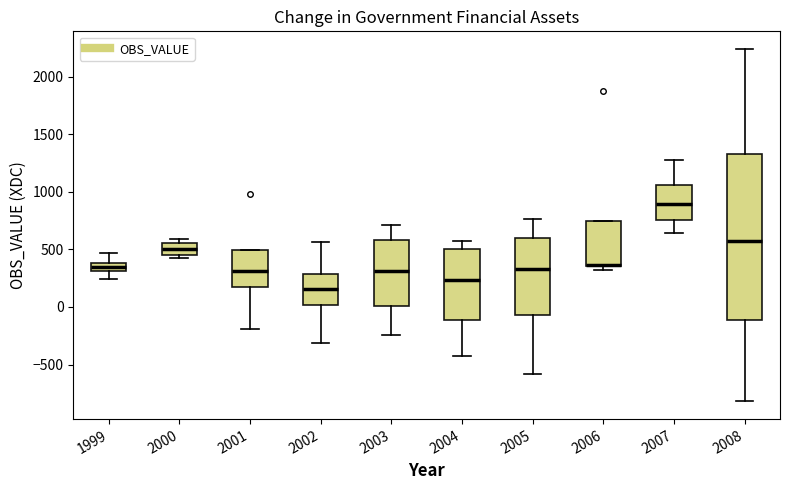

Which box is the tallest, from its lower edge to its upper edge?

2008